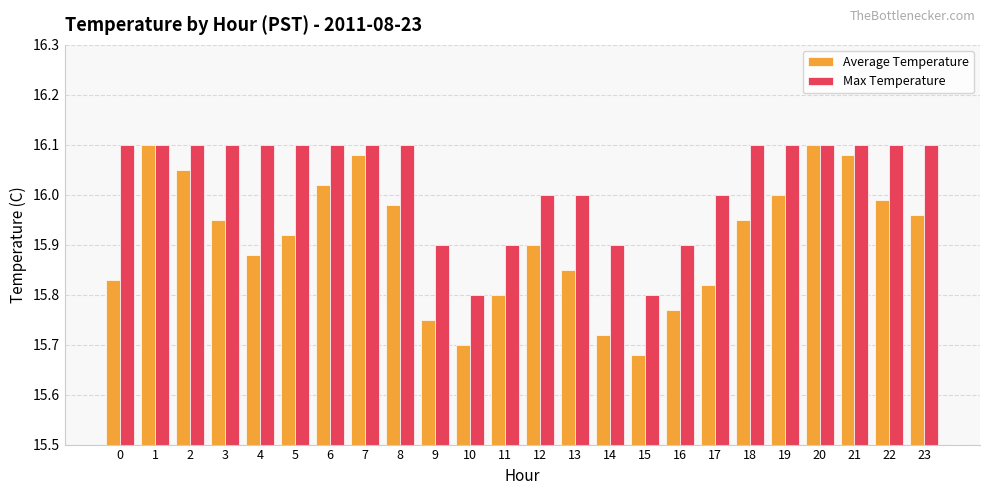

True or false: Max Temperature has a value of 3.5 at 19.

False